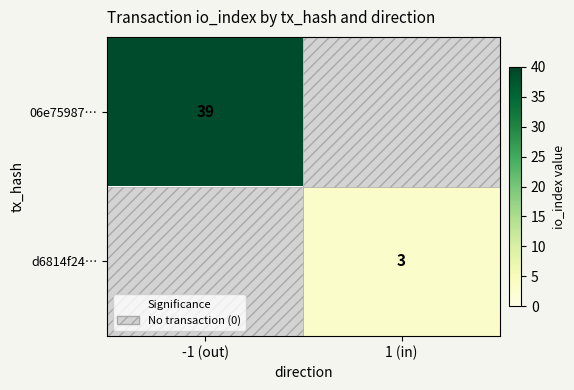

The value of 06e75987… at -1 (out) is 20. True or false?

False